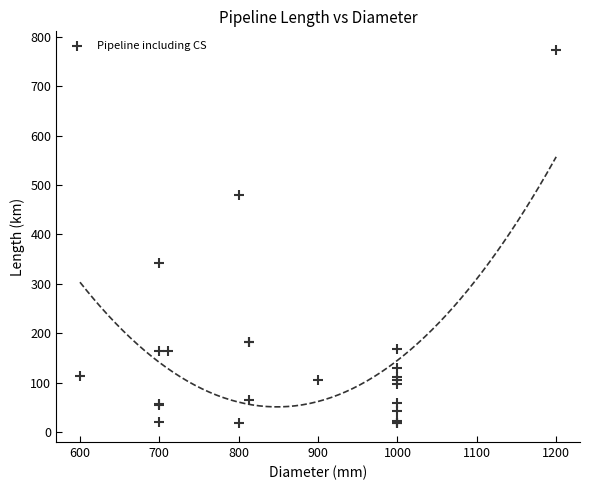

What Y value in the scatter plot is closest to 395?

343